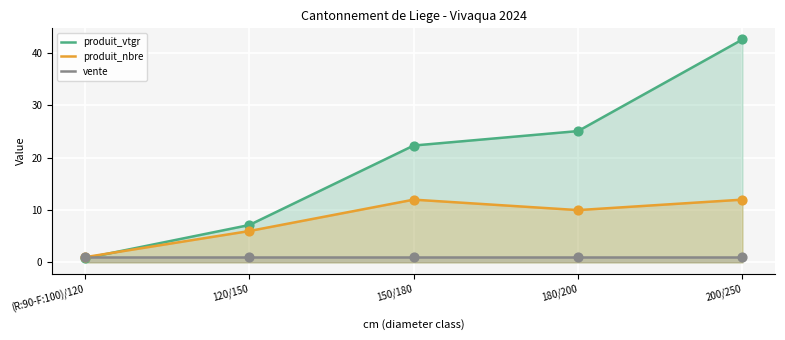

Which series has the widest spread of Y values?

produit_vtgr